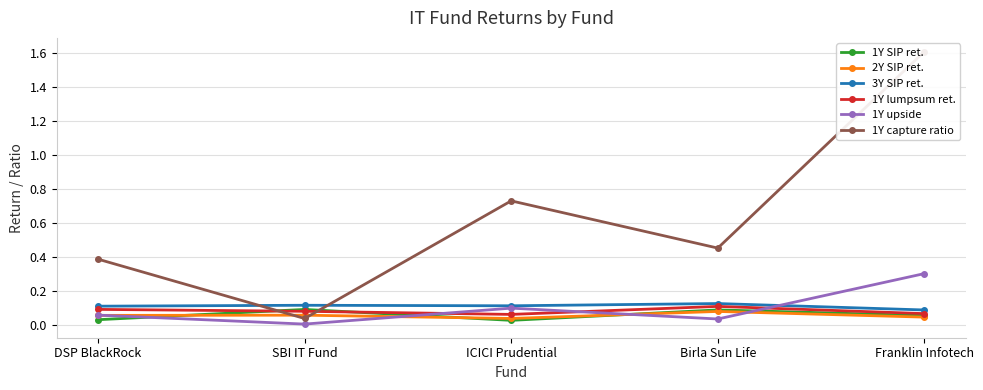

Rank the series at SBI IT Fund from lowest to highest value.

1Y upside, 1Y capture ratio, 2Y SIP ret., 1Y lumpsum ret., 1Y SIP ret., 3Y SIP ret.